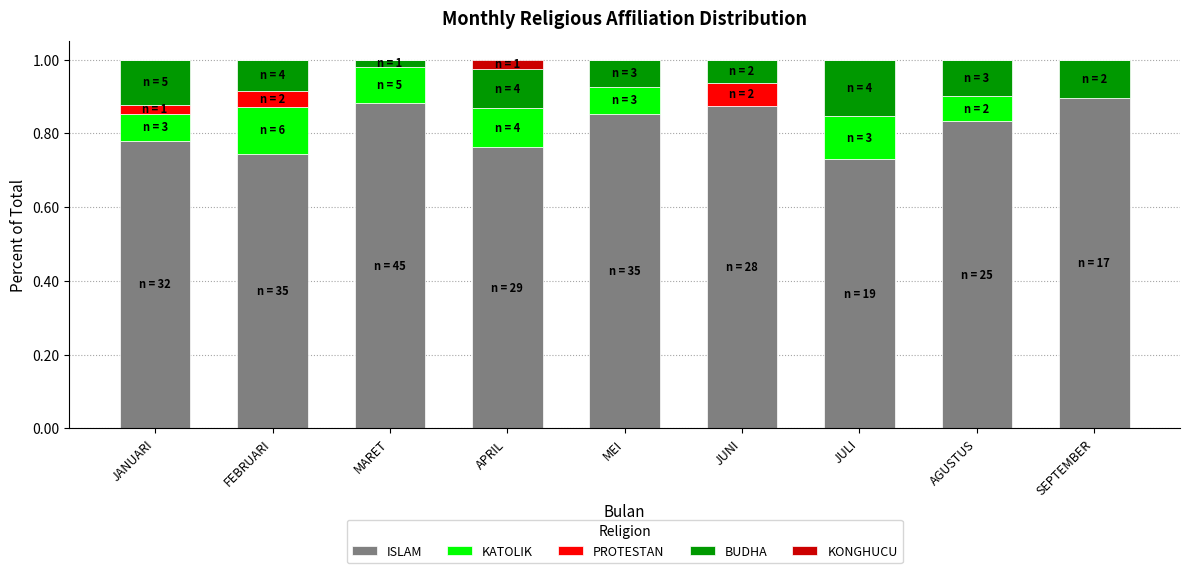

Does the chart contain stacked bars?

Yes